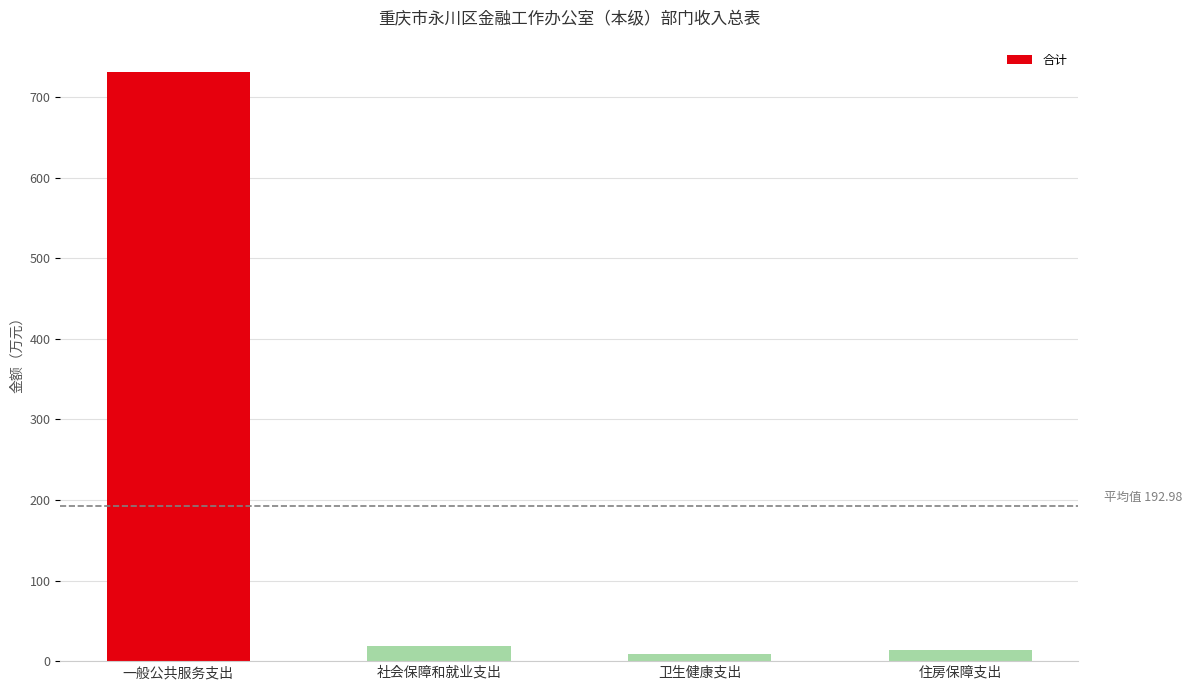

Reading left to right, extract all data points from this chart.

一般公共服务支出=731.4	社会保障和就业支出=18.4	卫生健康支出=8.7	住房保障支出=13.5